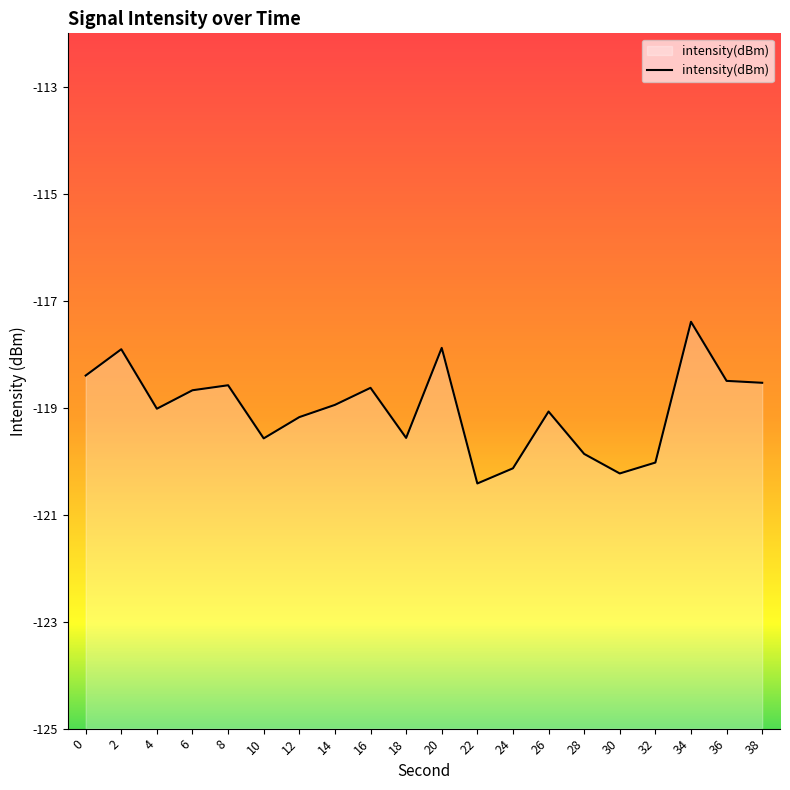

Rank the categories by value from highest to lowest.

34, 20, 2, 0, 36, 38, 8, 16, 6, 14, 4, 26, 12, 18, 10, 28, 32, 24, 30, 22